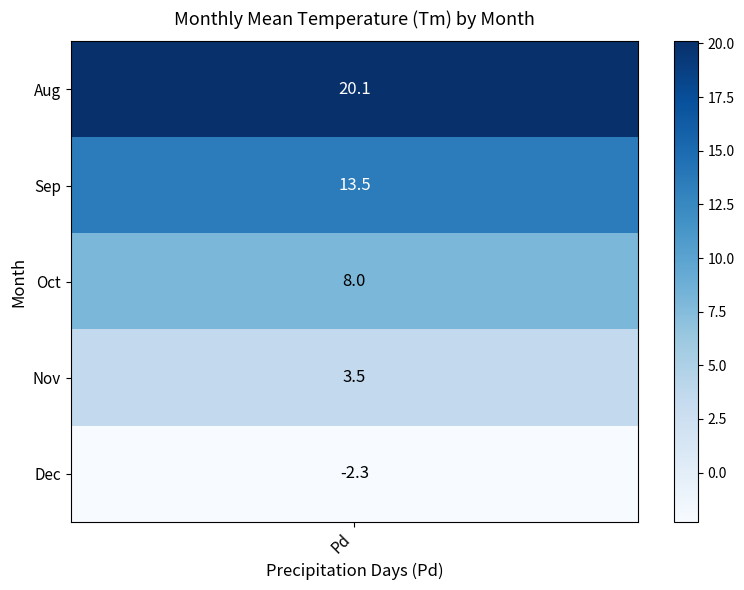

Which has a higher value, Tm or Pd?

Tm